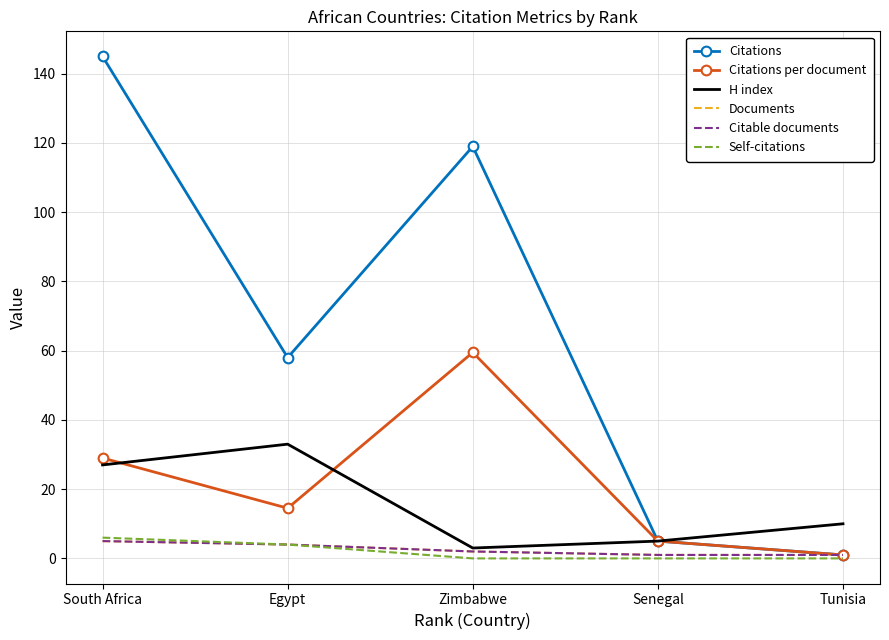

True or false: Citations and Documents intersect in this chart.

False